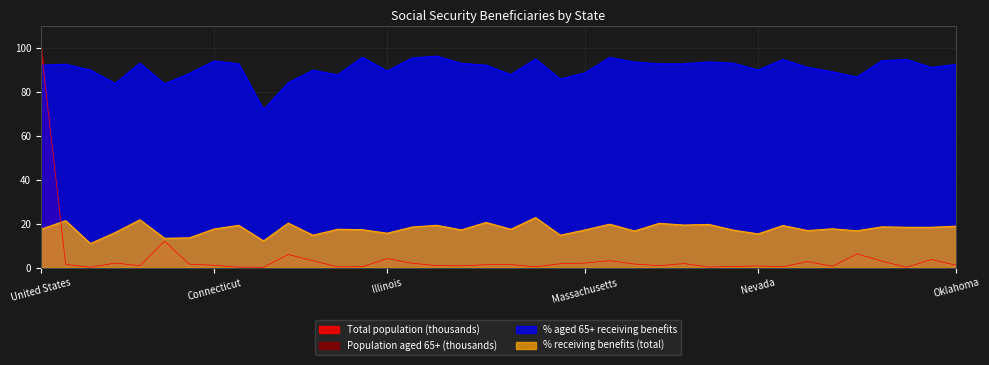

Between United States and Arkansas, which series saw the biggest shift?

Total population (thousands)